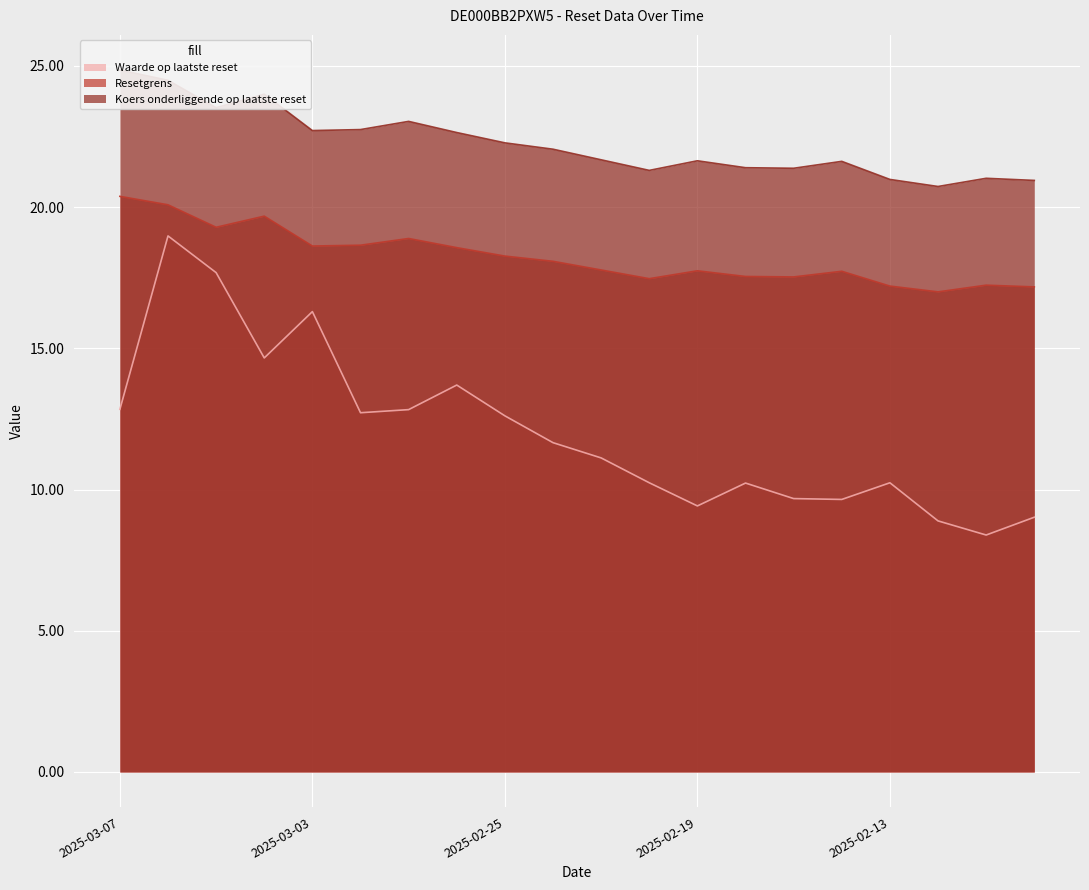

What is the difference between the highest and lowest values at 2025-02-26?

8.9